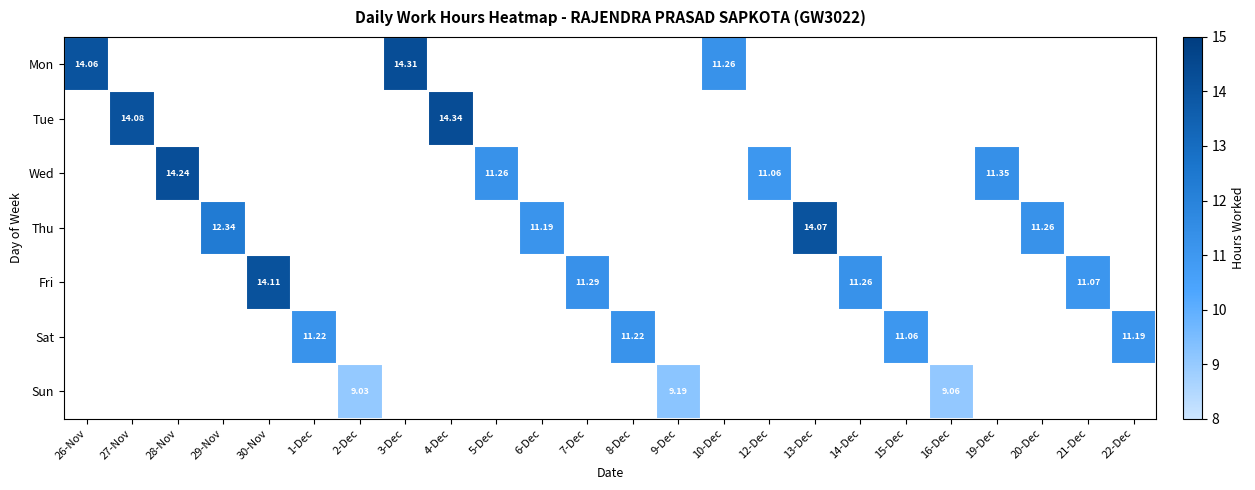

Is it true that Mon equals 14.3 at 3-Dec?

True